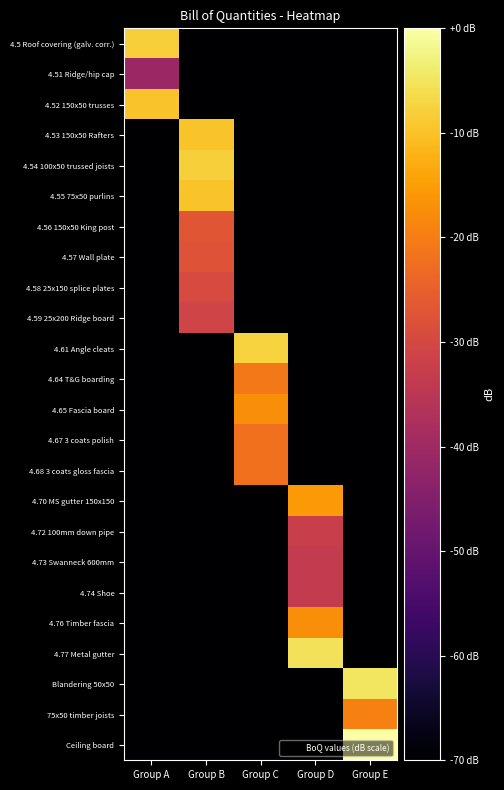

What is the spread (max minus min) of values at Group C?

89.5